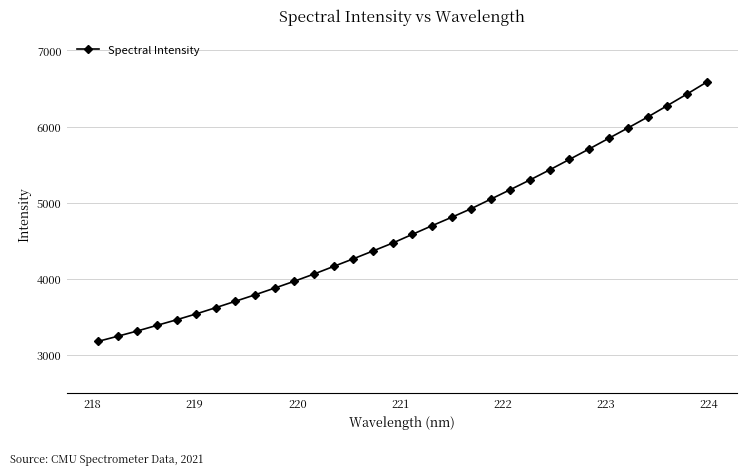

Reading left to right, list all the values displayed in this chart.

3173.4	3241.0	3310.4	3384.4	3457.8	3535.4	3617.7	3702.0	3786.9	3875.4	3965.5	4060.3	4160.3	4260.4	4363.2	4467.0	4581.2	4694.7	4805.5	4919.3	5044.9	5170.7	5298.1	5430.3	5566.6	5703.5	5843.6	5982.9	6125.7	6275.8	6427.5	6583.7